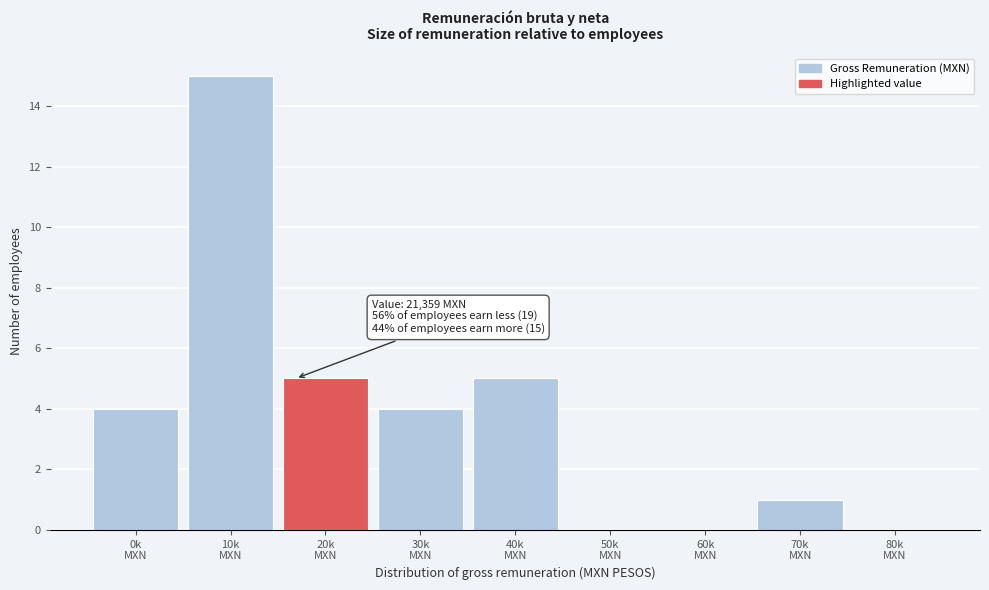

What is the maximum value shown in the chart?

15